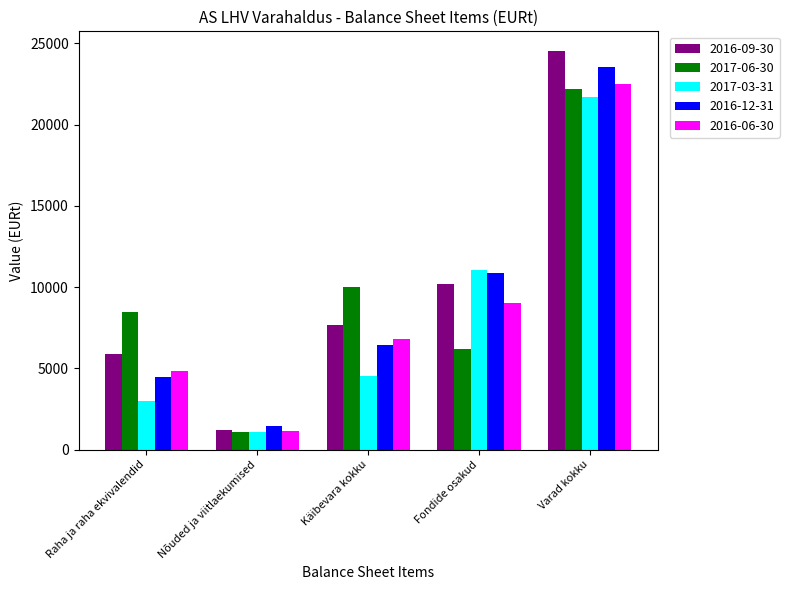

At which category is the sum across all series the highest?

Varad kokku